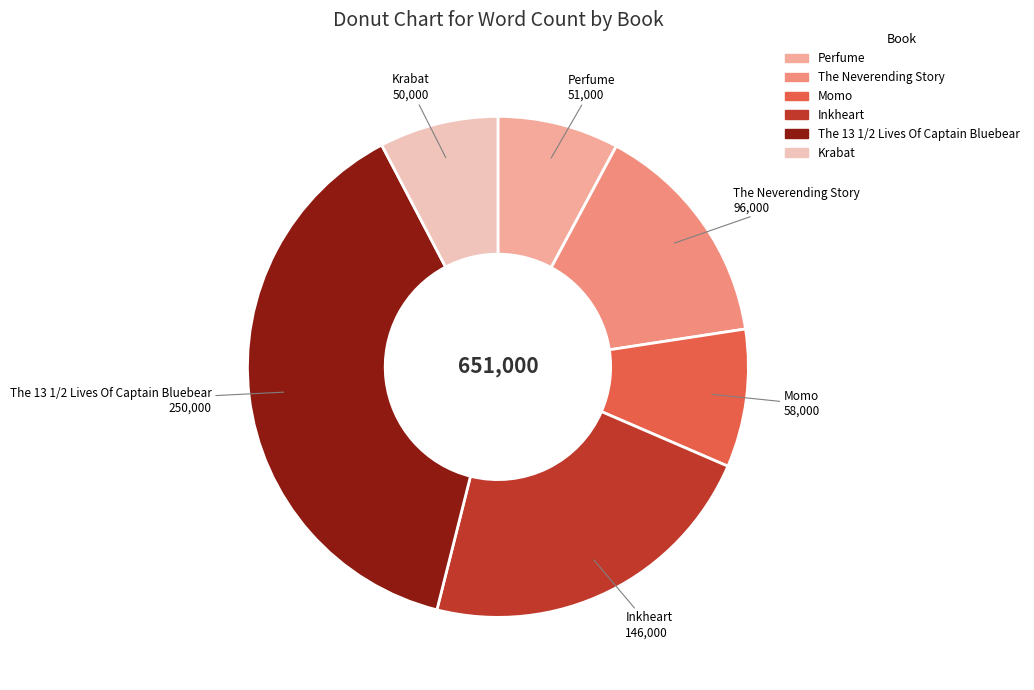

Is there any slice that represents more than half of the pie?

No